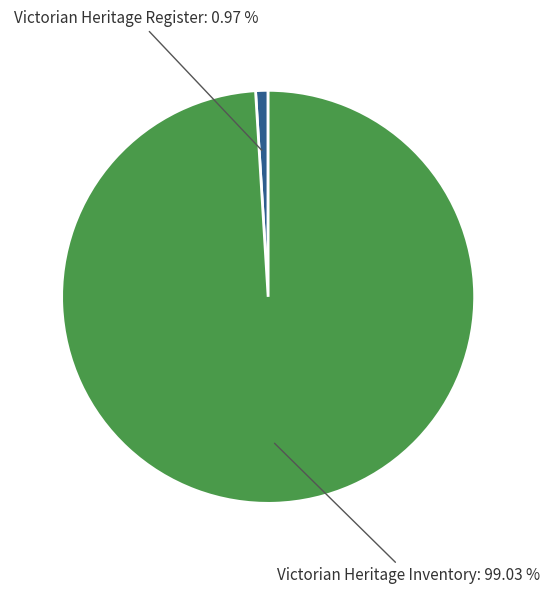

Is there a majority slice in this chart?

Yes